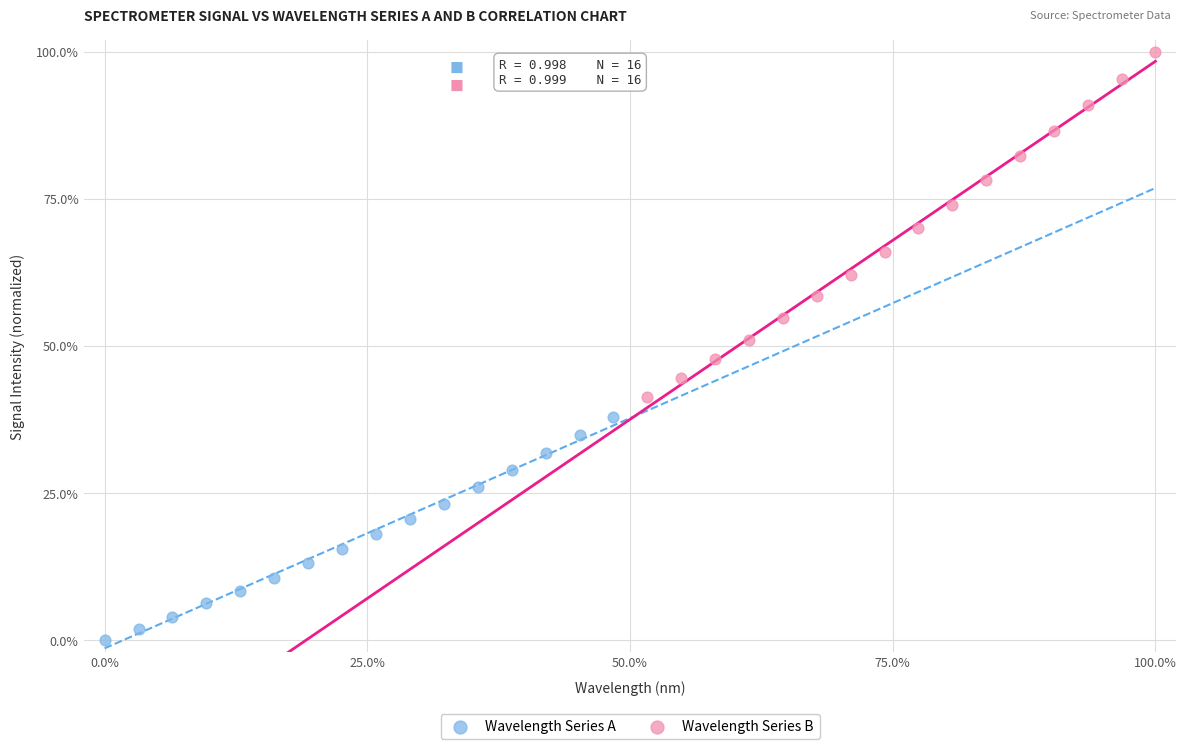

Which series has the largest Y range (max minus min)?

Wavelength Series B